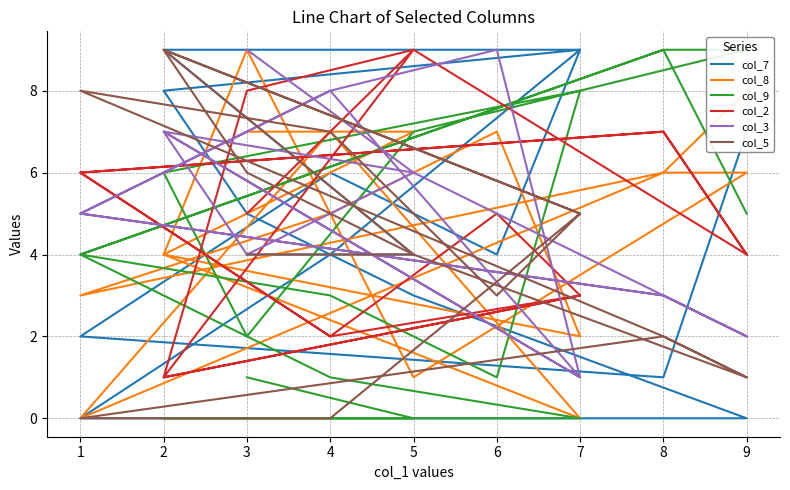

How many lines are shown in the chart?

6